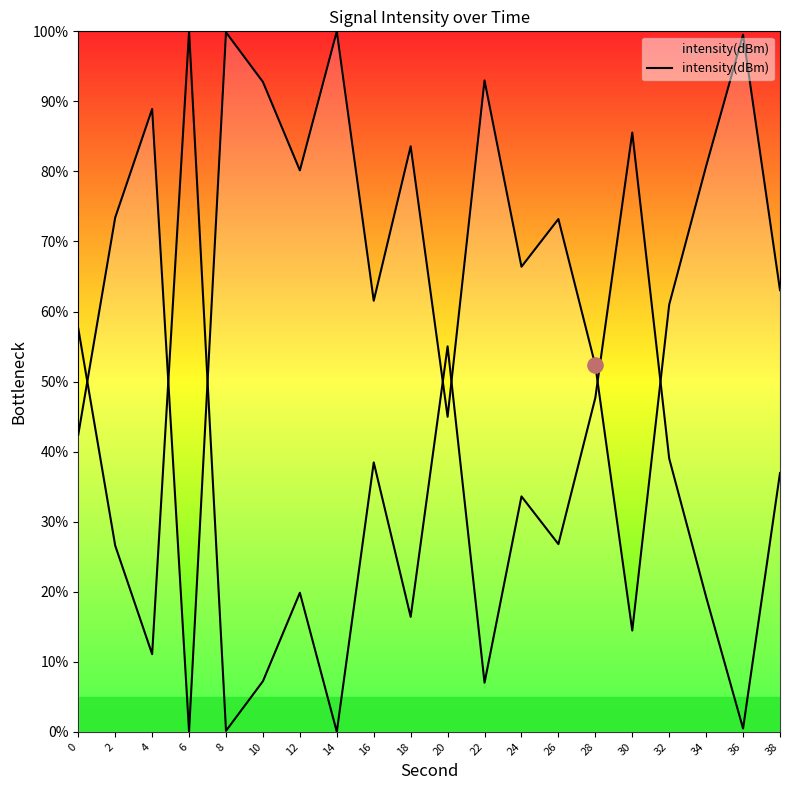

What is the ratio of the value at 32 to the value at 28?

1.2